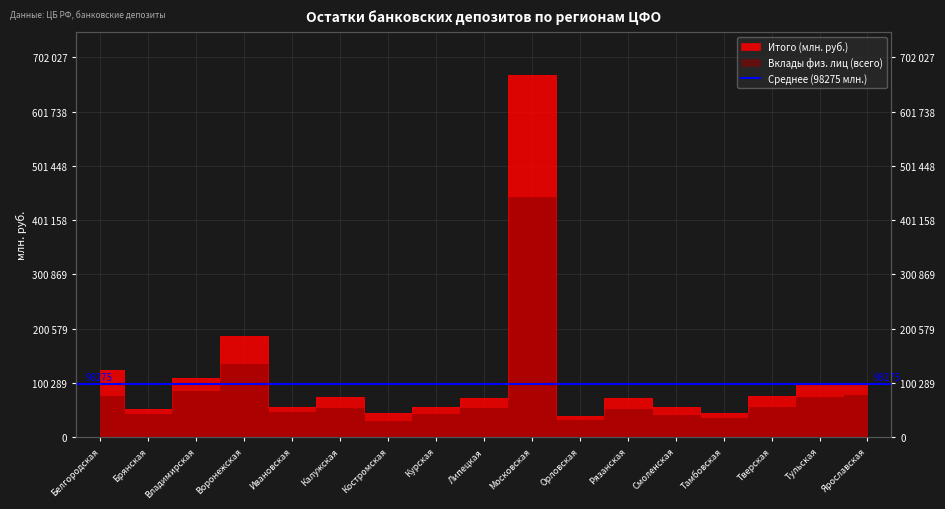

Is it true that the value at Брянская is 52147?

True